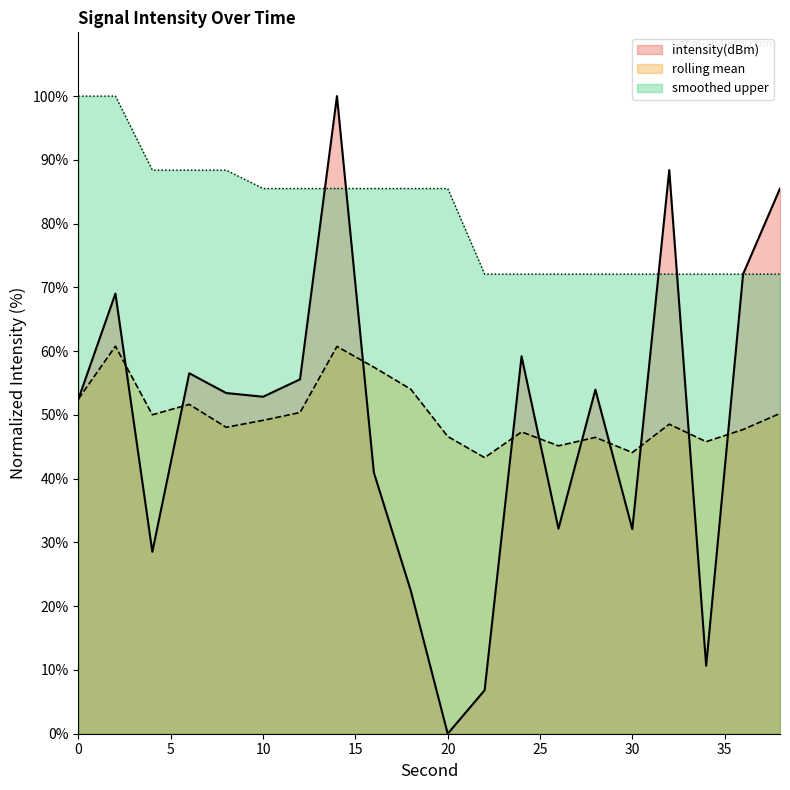

Rank the series at 8 from lowest to highest value.

rolling_mean, intensity(dBm), smoothed_upper